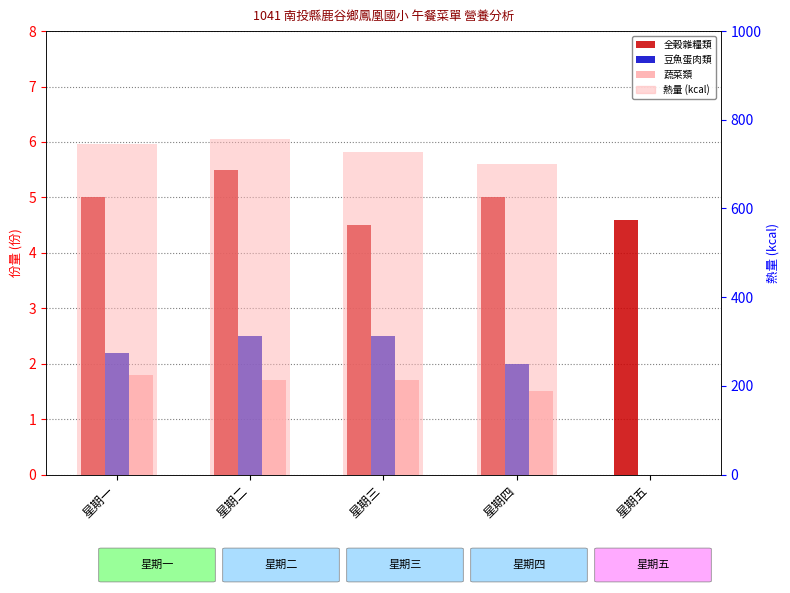

At 星期一, list the series in order from largest to smallest.

熱量 (kcal), 全穀雜糧類, 豆魚蛋肉類, 蔬菜類